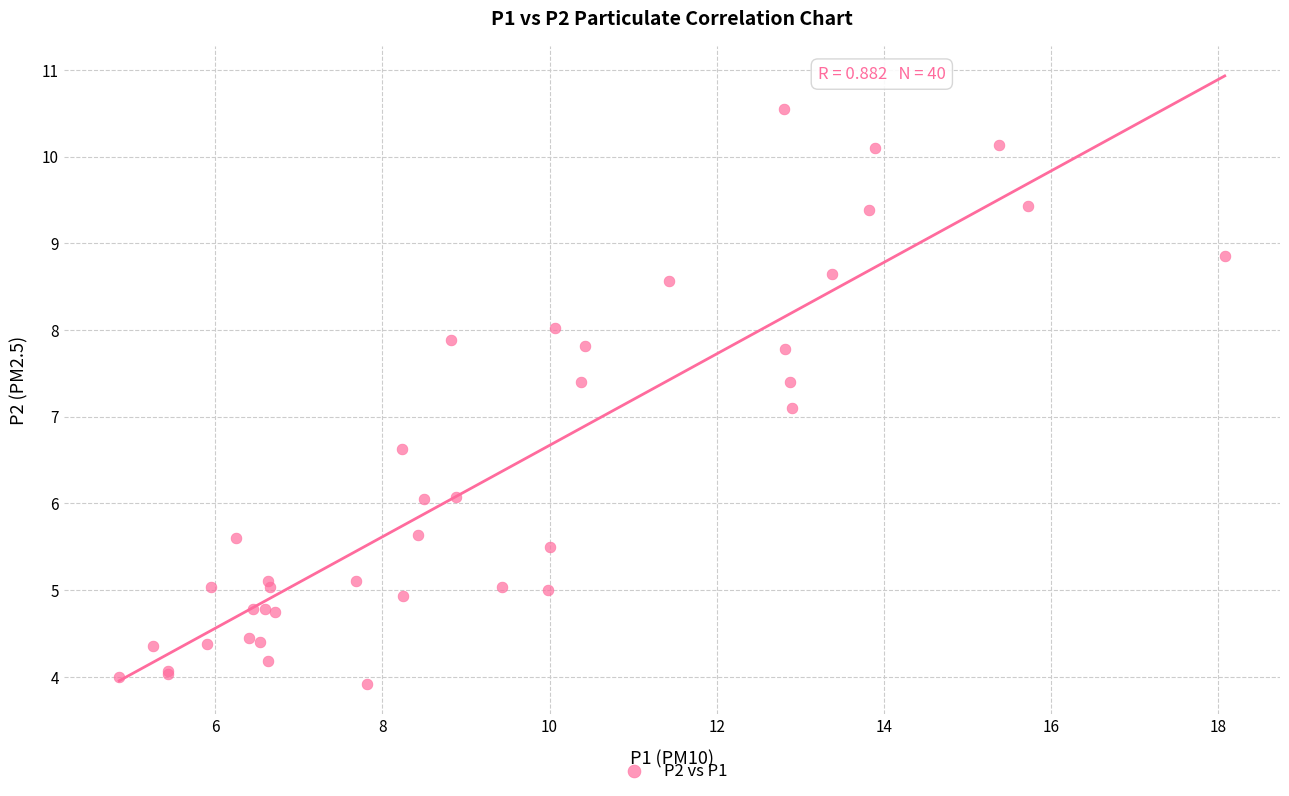

What Y value in the scatter plot is closest to 7?

7.1